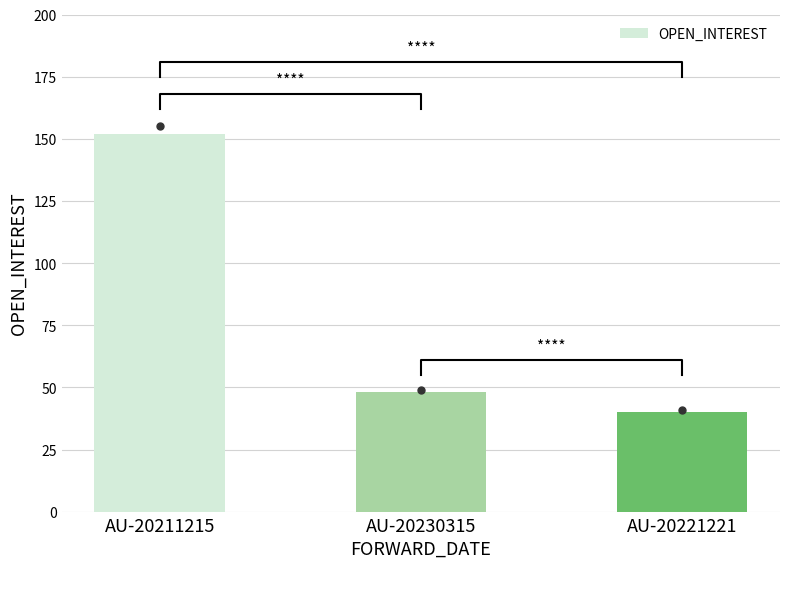

Reading right to left, list all the values displayed in this chart.

40	48	152